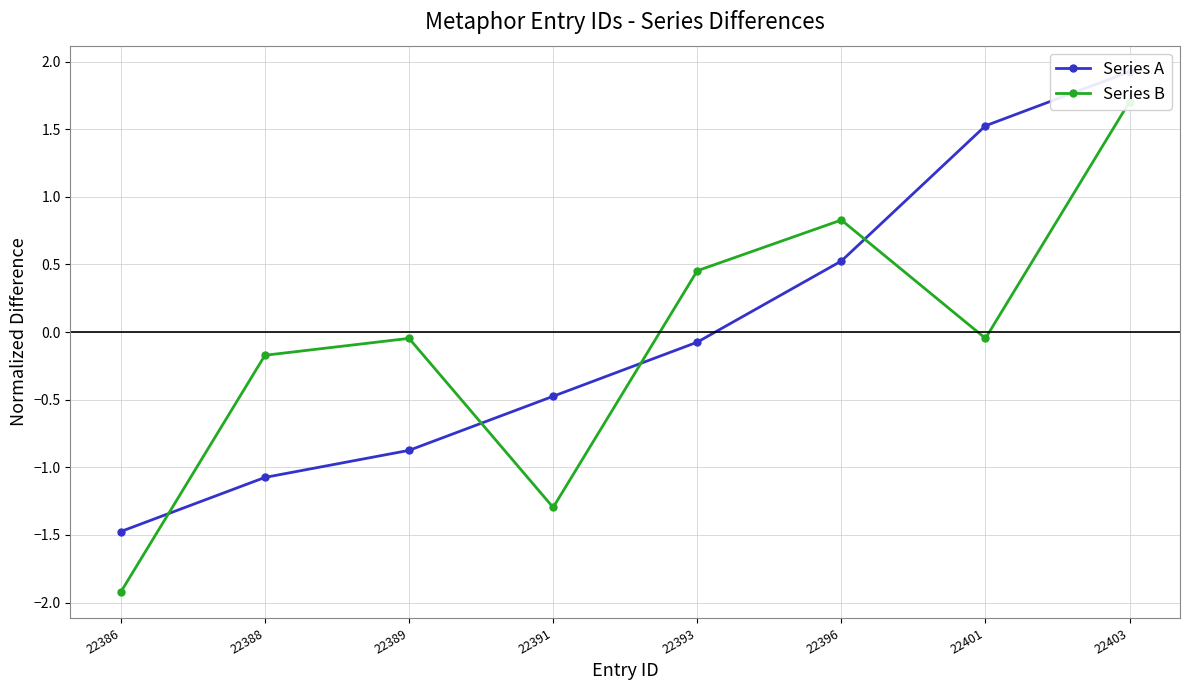

Is it true that Series A equals -1.7 at 22388?

False